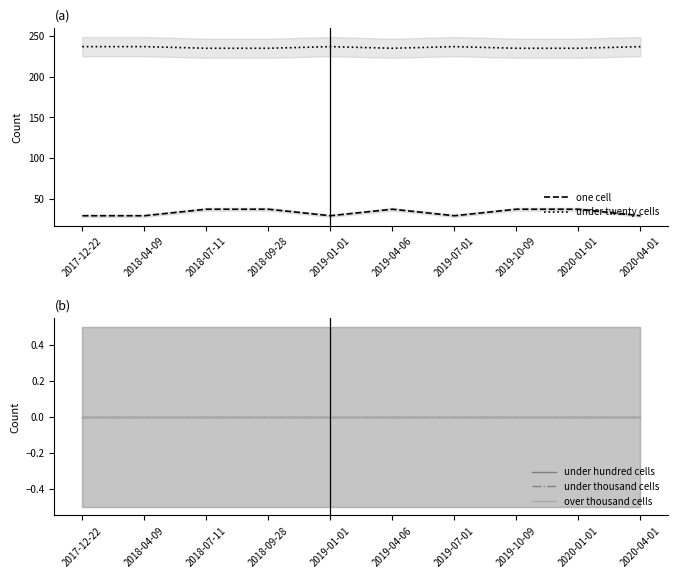

Which series has the largest total across all categories?

under twenty cells